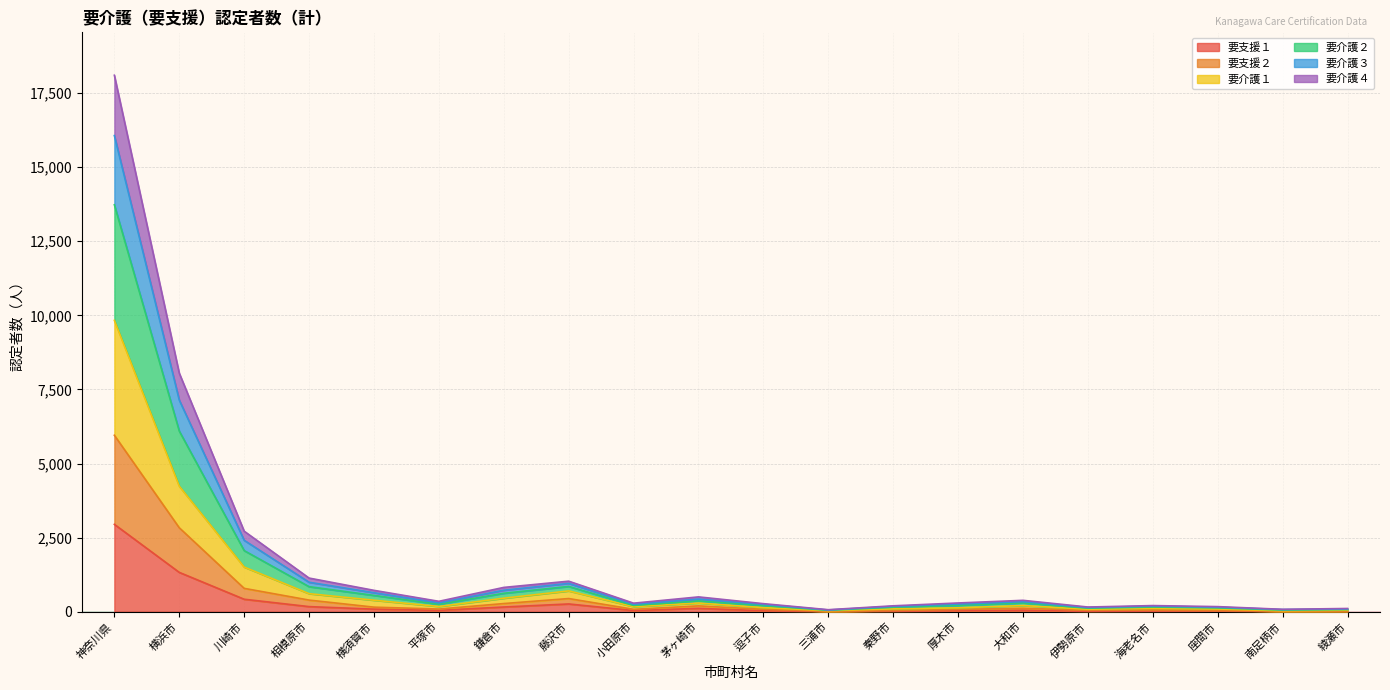

Which series has the largest total across all categories?

要介護２